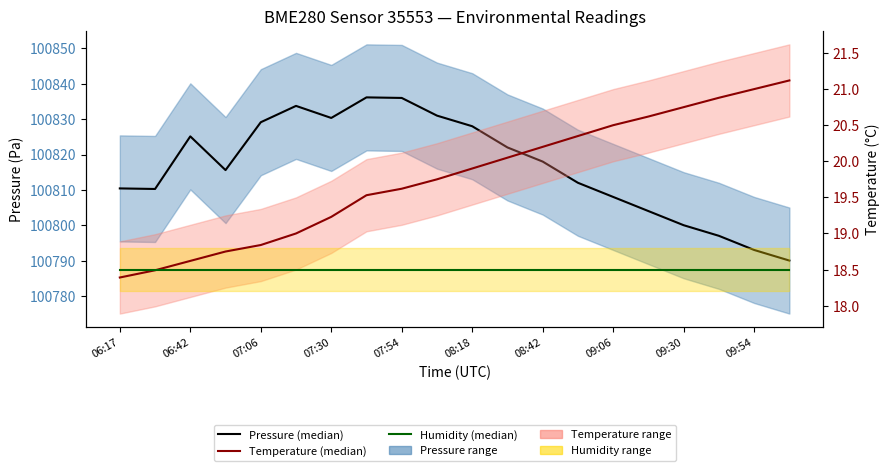

How many lines are shown in the chart?

3